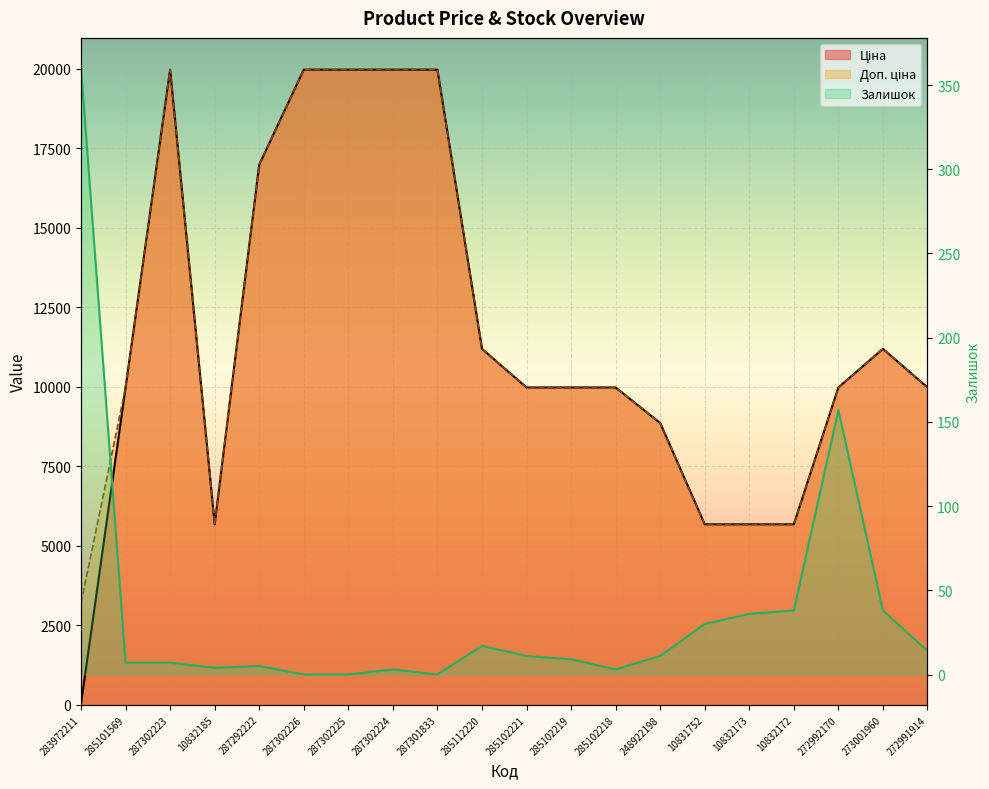

The Доп. ціна series shows 2820.8 at 10832173. True or false?

False